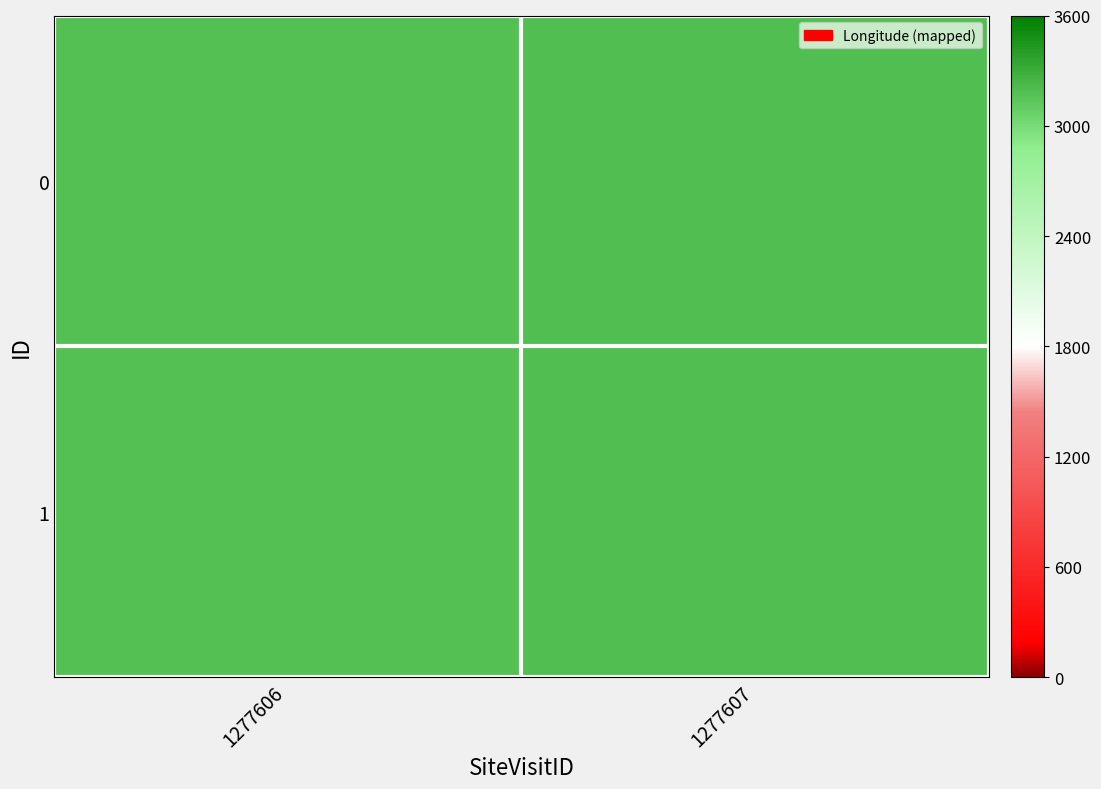

At how many categories does at least one series exceed 3177?

2